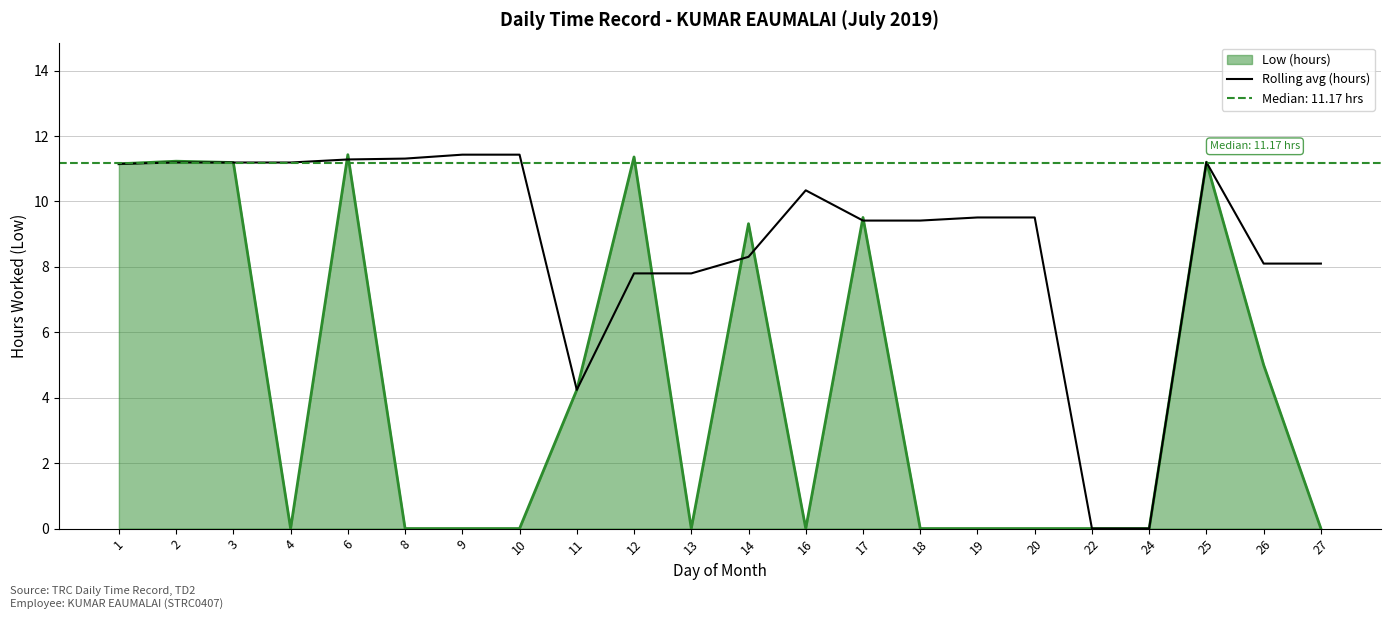

What is the greatest value displayed?

11.4